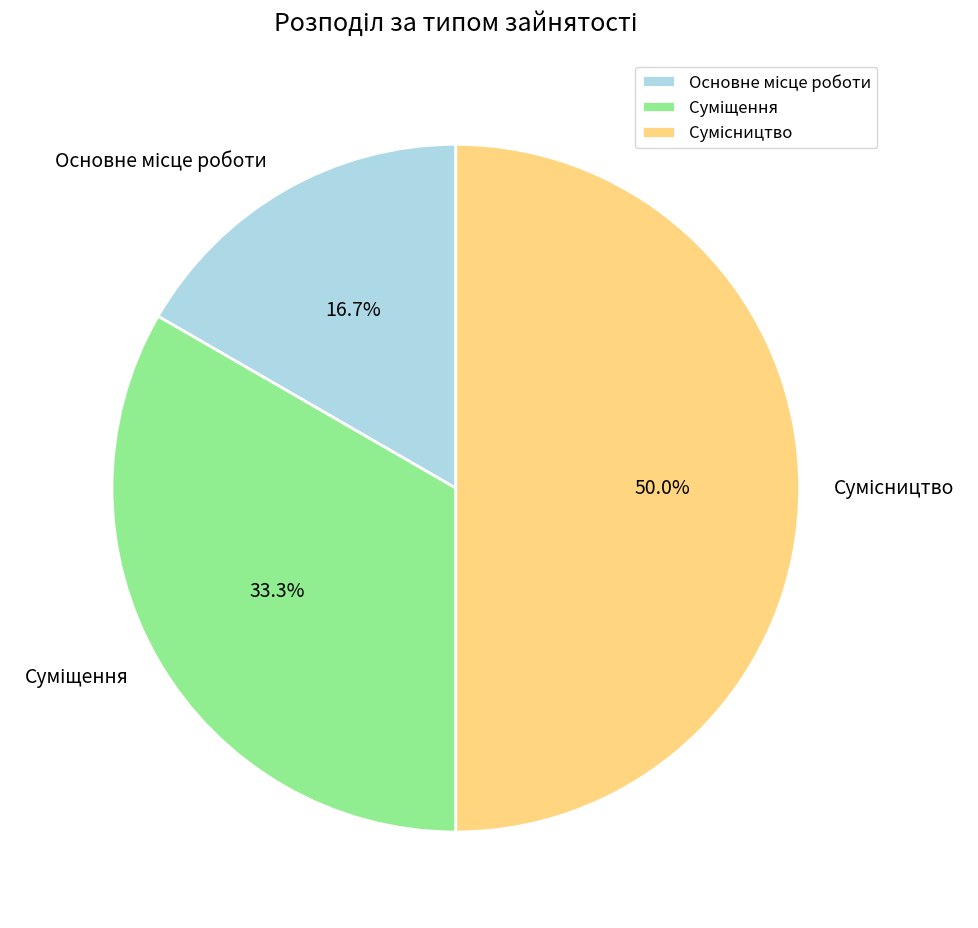

How many segments does this pie chart have?

3